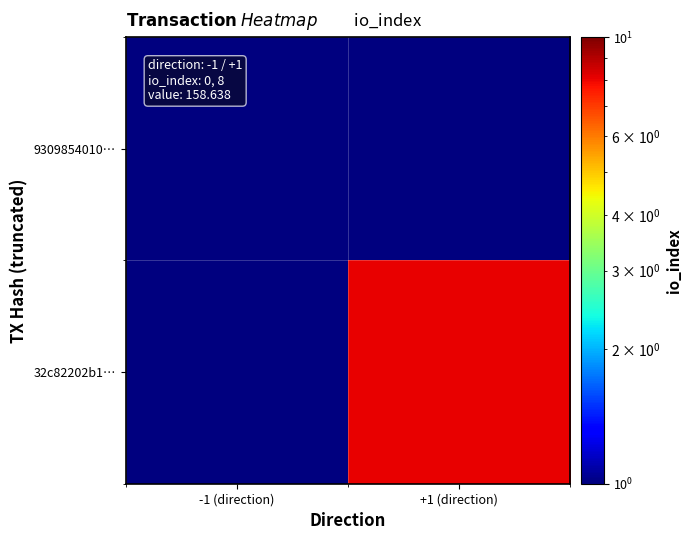

Rank the series by their maximum value, from highest to lowest.

32c82202b1…, 9309854010…